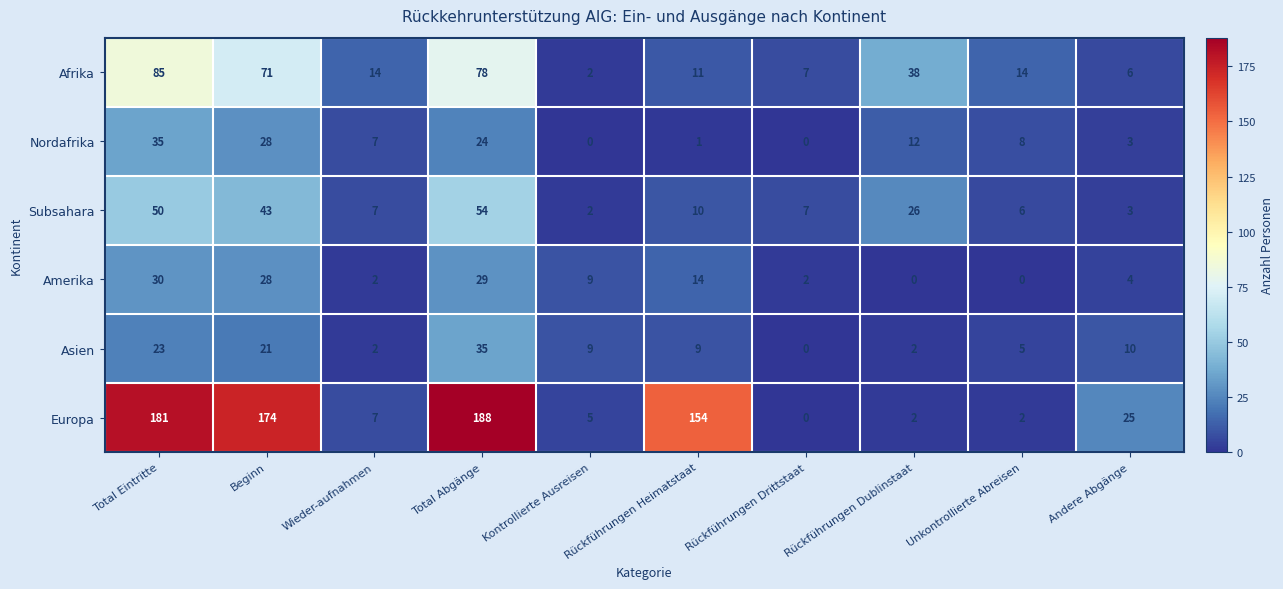

Which category has the highest value across all series?

Total Abgänge